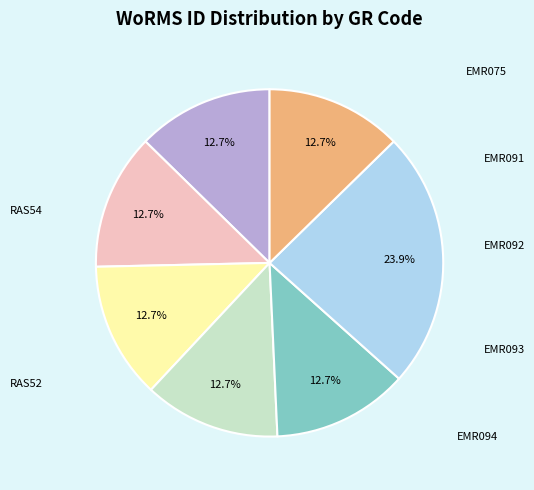

To the nearest percent, what is the difference between the EMR093 and RAS52 slice percentages?

11%